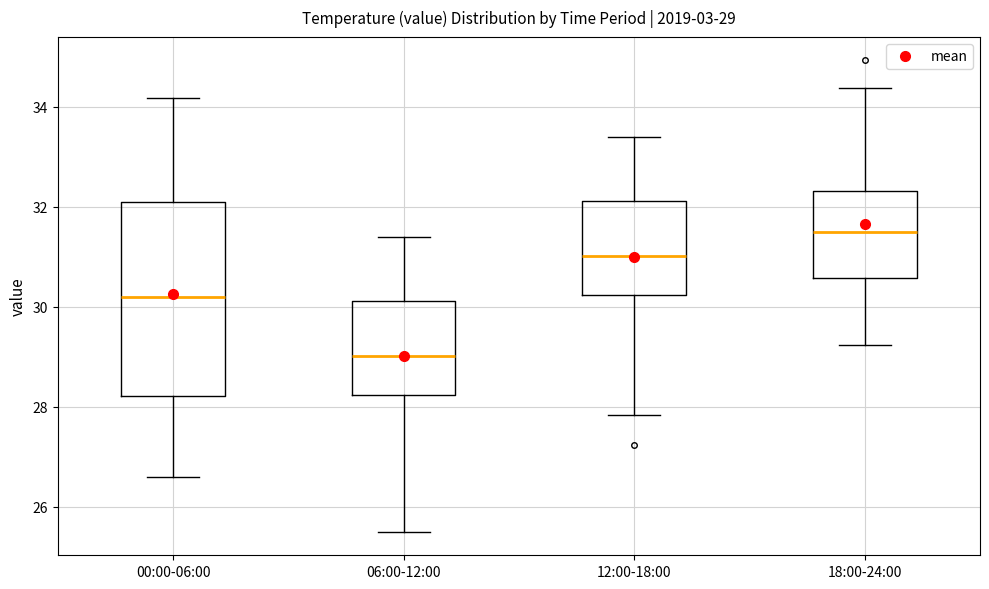

Which box has the highest median line?

18:00-24:00